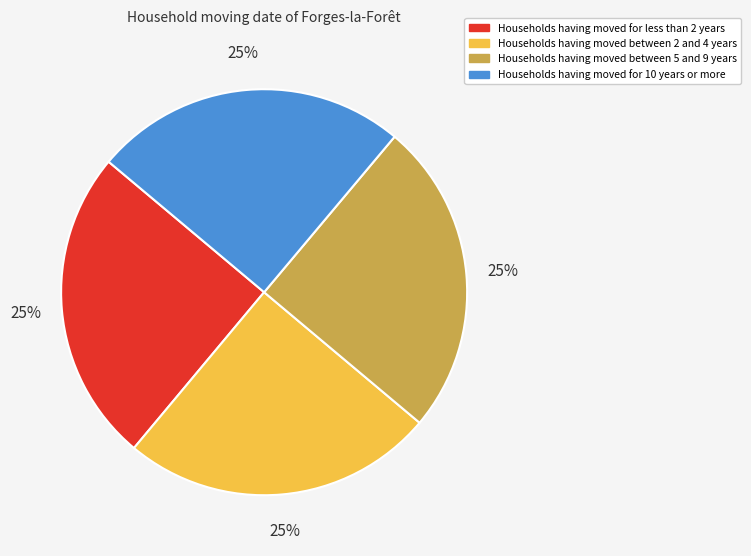

Does any single category account for the majority?

No